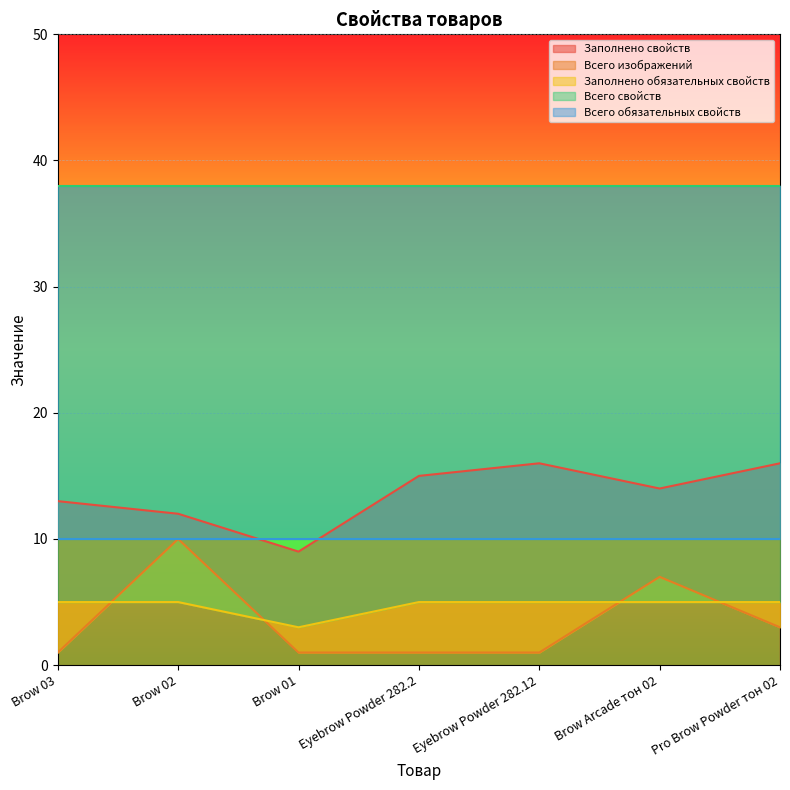

True or false: Заполнено свойств has a value of 9 at Brow 01.

True